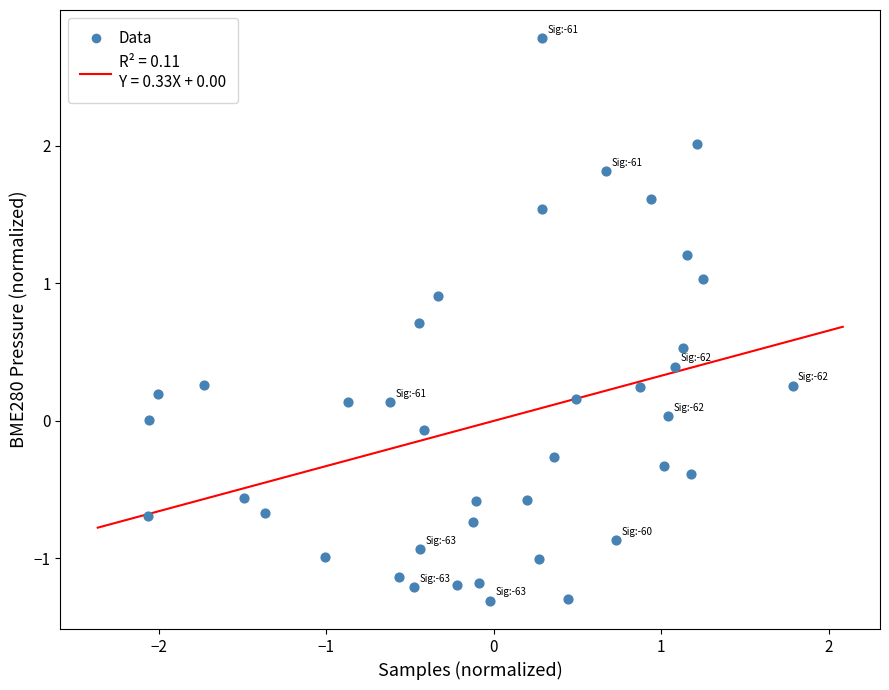

What is the range of Y values (max minus min)?

4.1